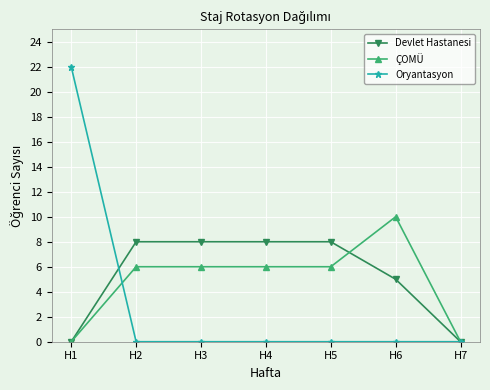

Reading left to right, transcribe all the data shown in this chart.

Devlet Hastanesi: 0	8	8	8	8	5	0
ÇOMÜ: 0	6	6	6	6	10	0
Oryantasyon: 22	0	0	0	0	0	0